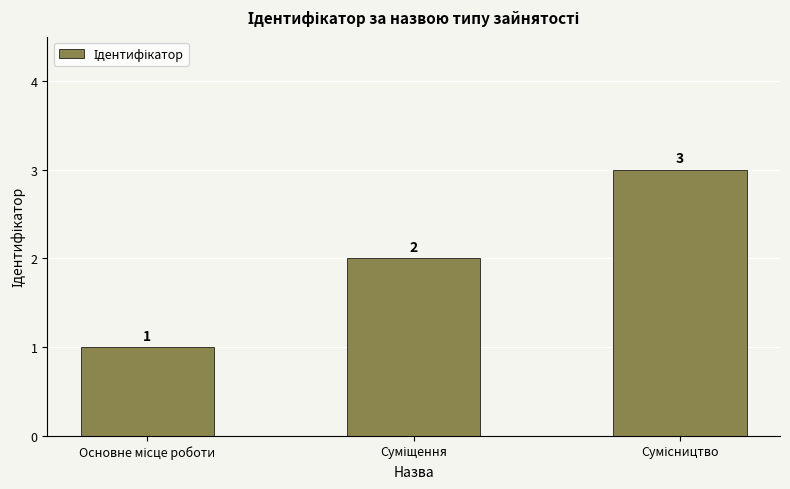

What is the value of the 3rd bar from the left?

3